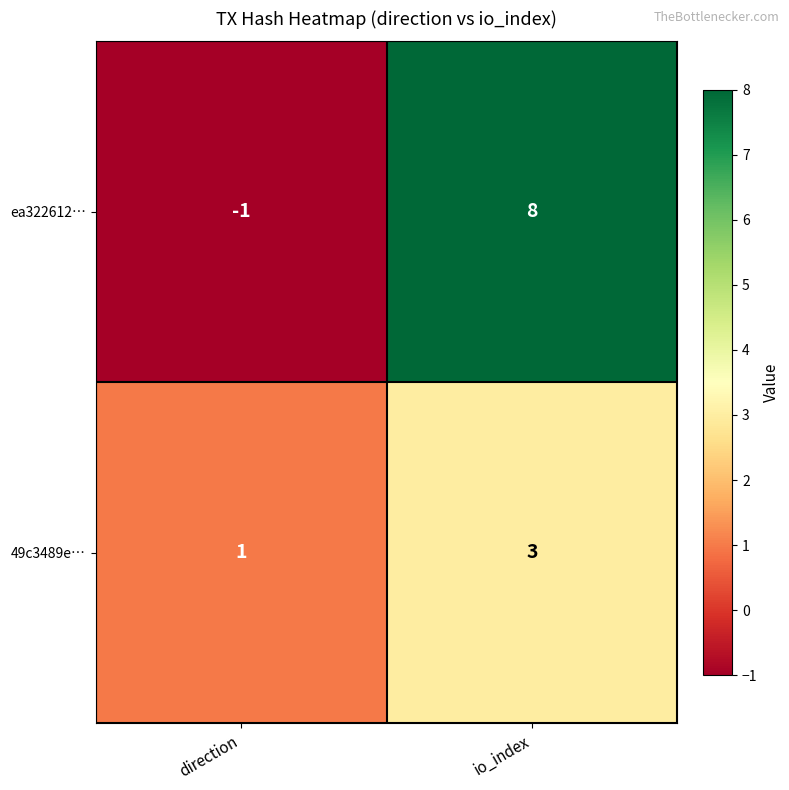

Rank the series at io_index from lowest to highest value.

49c3489e…, ea322612…